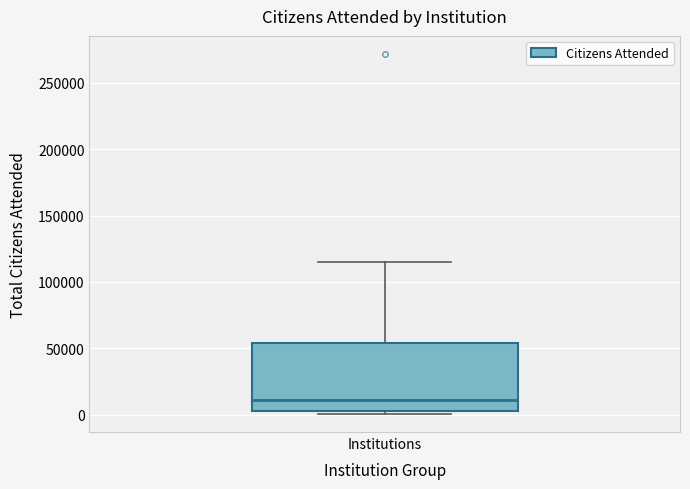

Where is the upper edge of the box for Institutions on the y-axis? The values are not printed on the chart, so give them approximately, as read against the axis.

55000